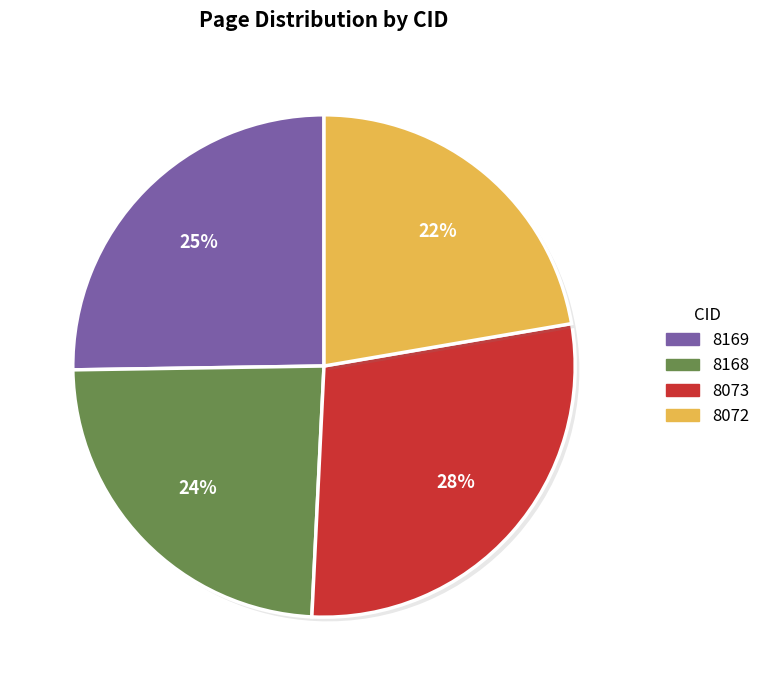

Which has a higher value, 8168 or 8169?

8169